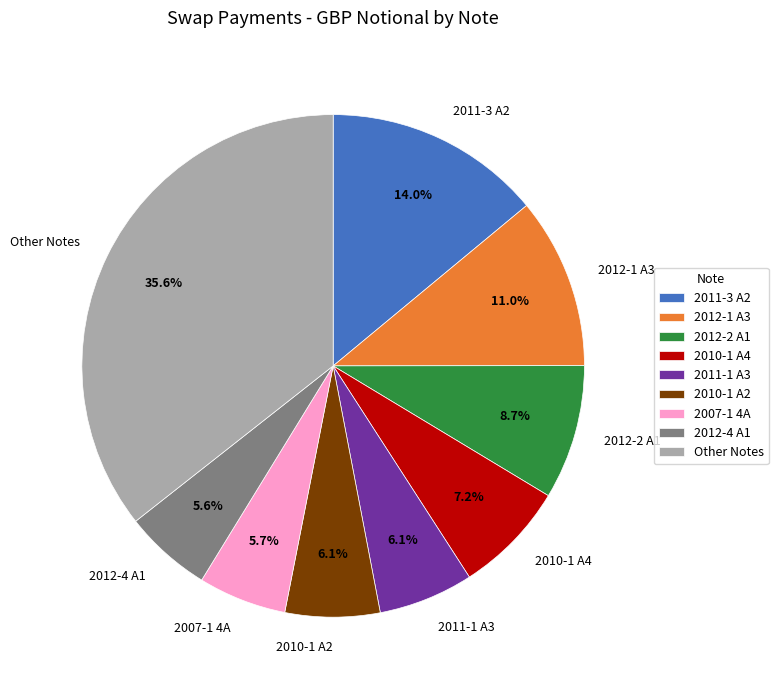

Approximately how many times larger is the value at 2012-4 A1 compared to 2012-1 A3?

0.5